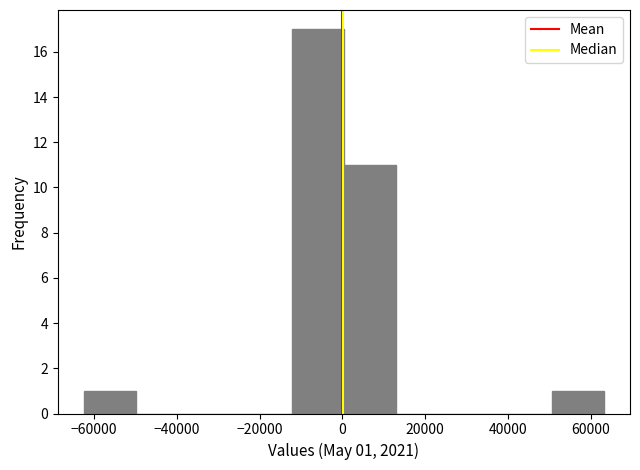

Over which range of the x-axis is the bar tallest?

-12000 to 0